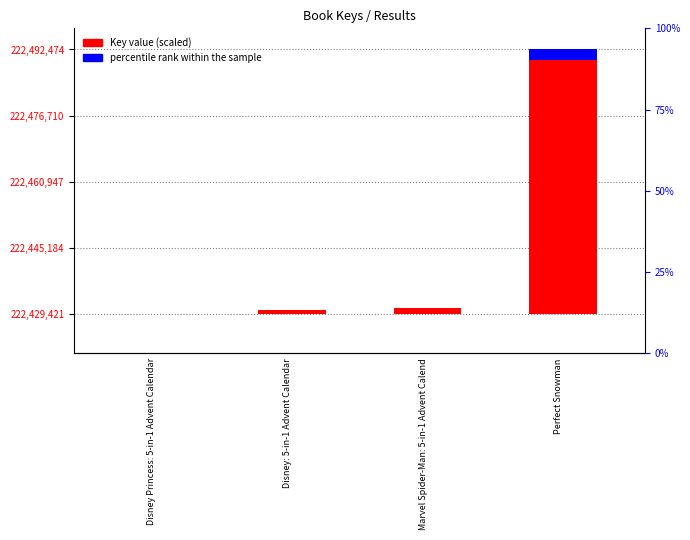

Which category has the lowest value across all series?

Disney Princess: 5-in-1 Advent Calendar